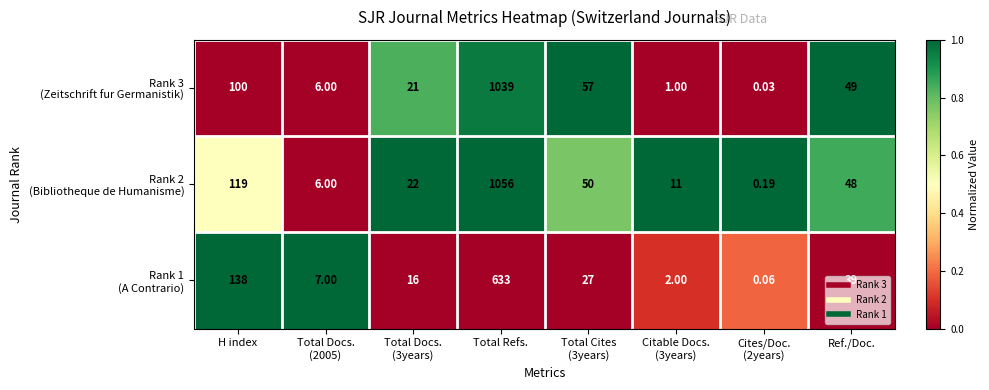

At which category is the sum across all series the highest?

Total Refs.